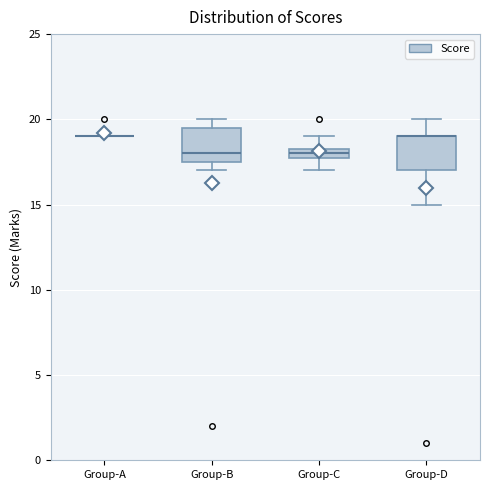

Where is the upper edge of the box for Group-B on the y-axis? The values are not printed on the chart, so give them approximately, as read against the axis.

19.5